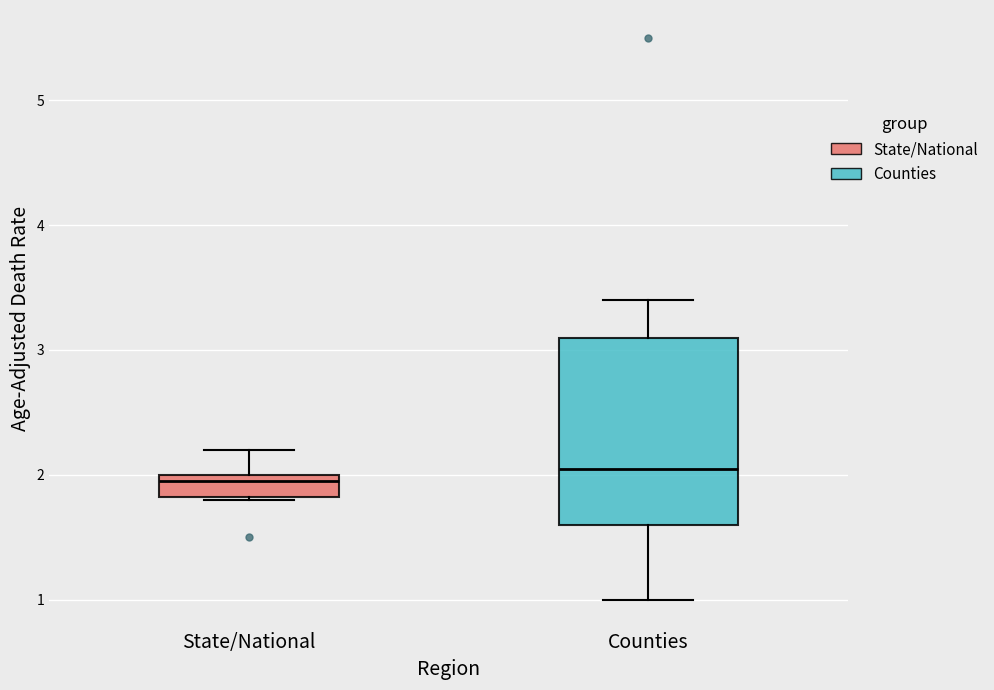

Reading left to right, read every box against the y-axis: the position of its median line, the range the box covers, and the ends of its whiskers. The values are not printed on the chart, so give them approximately, as read against the axis.

State/National: median 2.0 (just below the box's upper edge), box 1.8 to 2.0, whiskers 1.8 to 2.2
Counties: median 2.1, box 1.6 to 3.1, whiskers 1.0 to 3.4